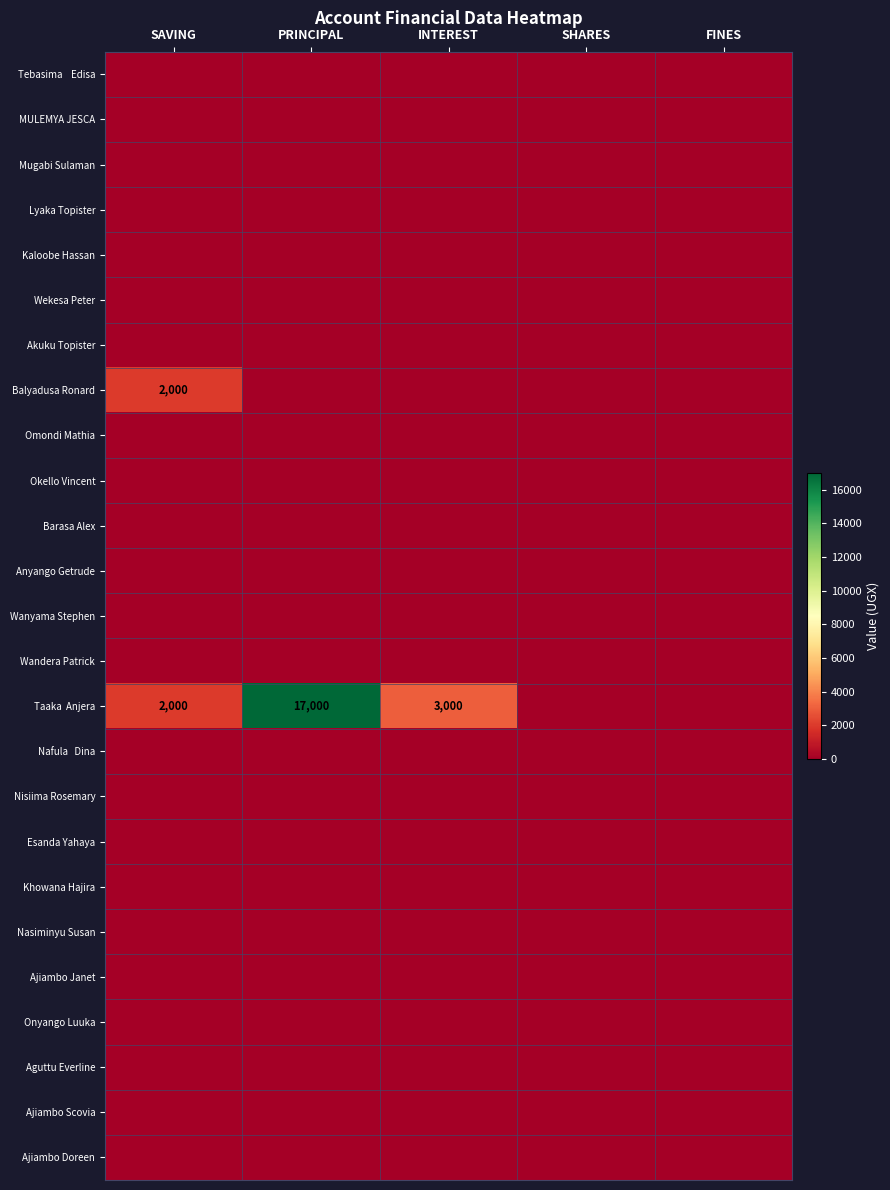

Which category has the lowest value in the Barasa Alex series?

SAVING